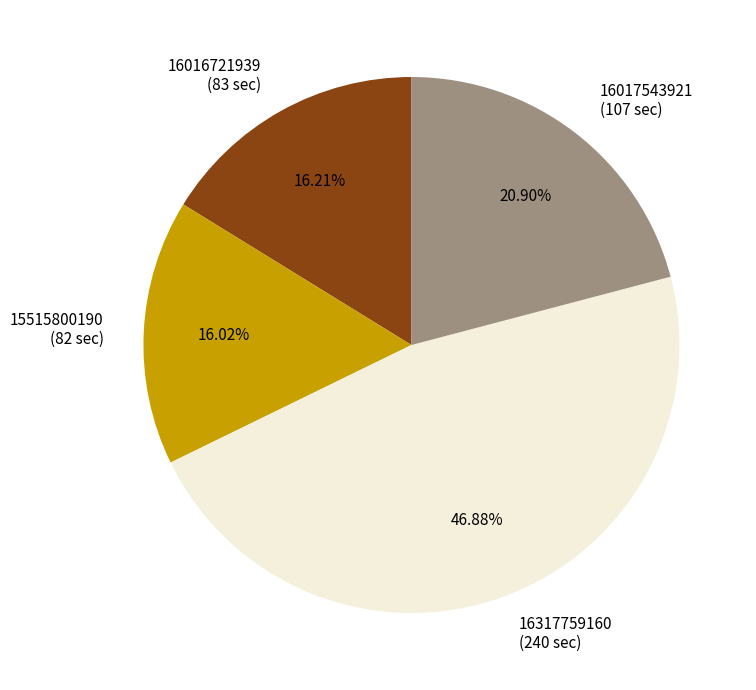

What percentage is the 15515800190 slice, to the nearest percent?

16%